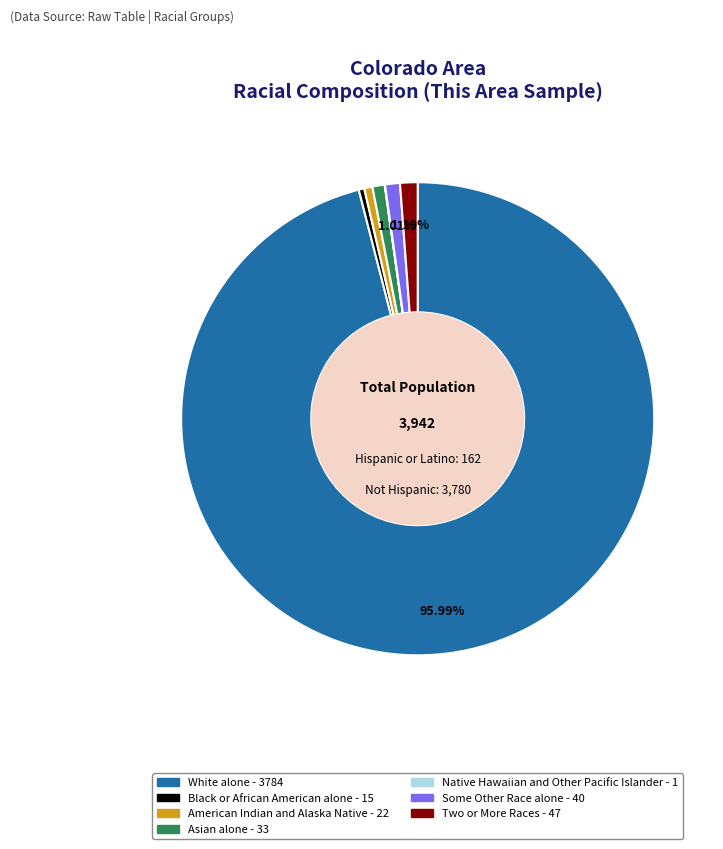

To the nearest percent, what is the difference between the largest and smallest slice percentages?

96%